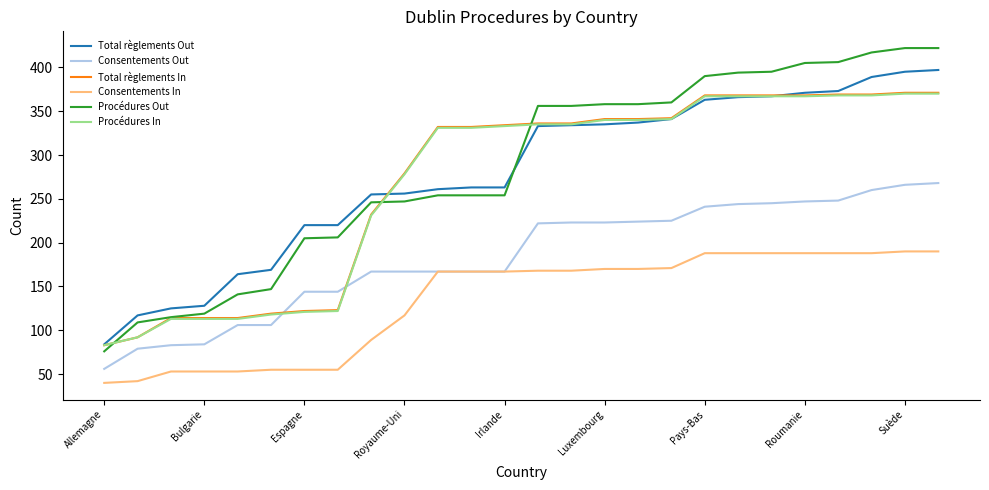

True or false: Procédures Out and Consentements In intersect in this chart.

False